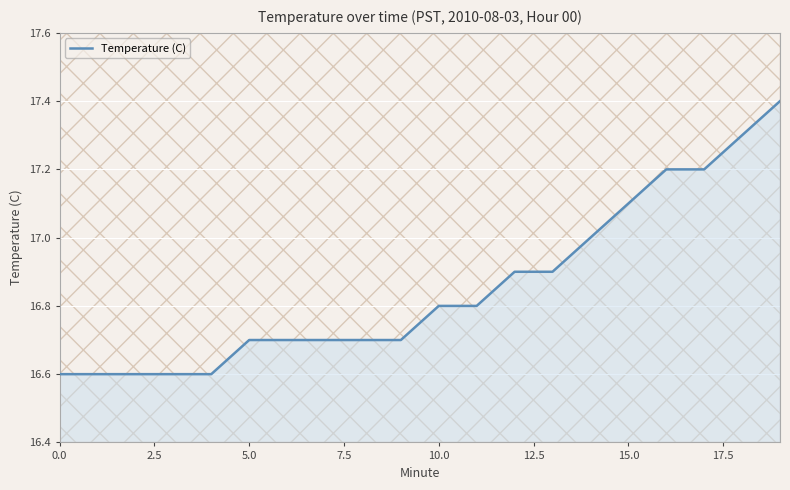

What is the difference between the maximum and minimum values?

0.8